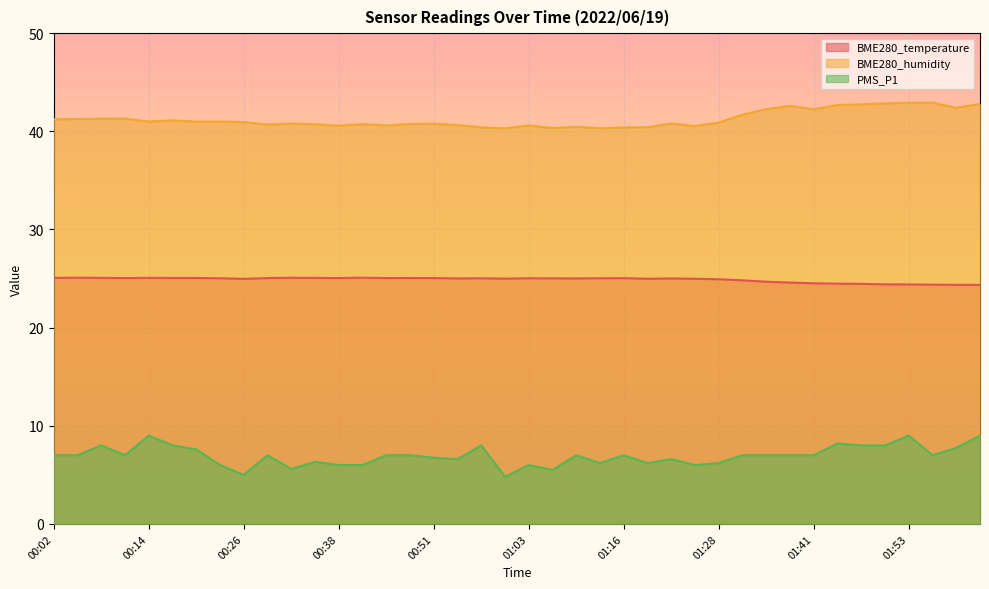

Reading left to right, what are all the values shown in this chart?

BME280_temperature: 25.1	25.1	25.1	25.1	25.1	25.1	25.1	25.0	25.0	25.1	25.1	25.1	25.1	25.1	25.1	25.1	25.1	25.0	25.0	25.0	25.0	25.0	25.0	25.0	25.0	25.0	25.0	25.0	24.9	24.8	24.7	24.6	24.5	24.5	24.5	24.4	24.4	24.4	24.4	24.4
BME280_humidity: 41.2	41.3	41.3	41.3	41.0	41.1	41.0	41.0	40.9	40.7	40.8	40.7	40.6	40.7	40.6	40.8	40.8	40.6	40.4	40.3	40.6	40.3	40.5	40.3	40.4	40.4	40.8	40.5	40.9	41.7	42.3	42.6	42.2	42.7	42.7	42.9	42.9	42.9	42.4	42.8
PMS_P1: 7.0	7.0	8.0	7.0	9.0	8.0	7.6	6.0	5.0	7.0	5.6	6.3	6.0	6.0	7.0	7.0	6.8	6.6	8.0	4.8	6.0	5.5	7.0	6.2	7.0	6.2	6.6	6.0	6.2	7.0	7.0	7.0	7.0	8.2	8.0	8.0	9.0	7.0	7.8	9.0